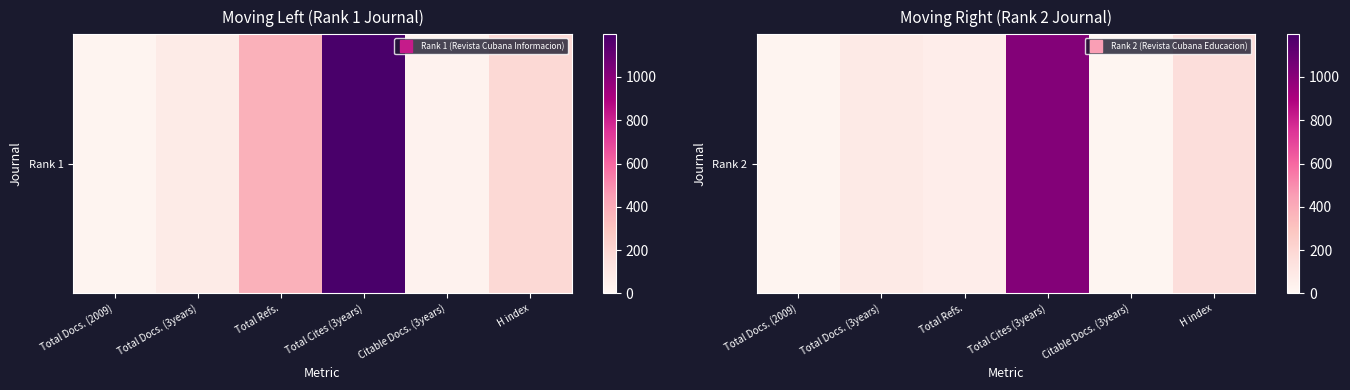

The chart shows a value of 13 at Citable Docs. (3years). True or false?

True